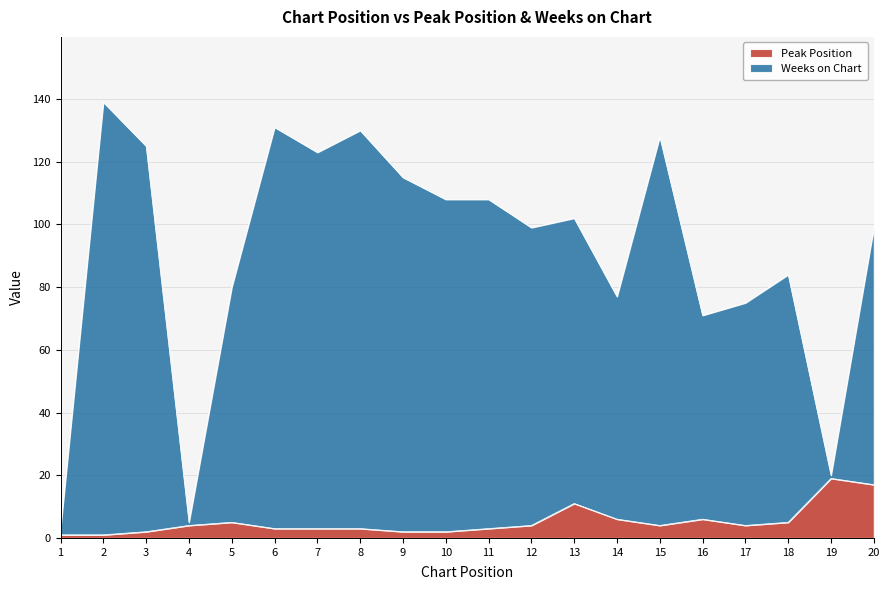

How many interior local peaks does the Weeks on Chart series have?

6